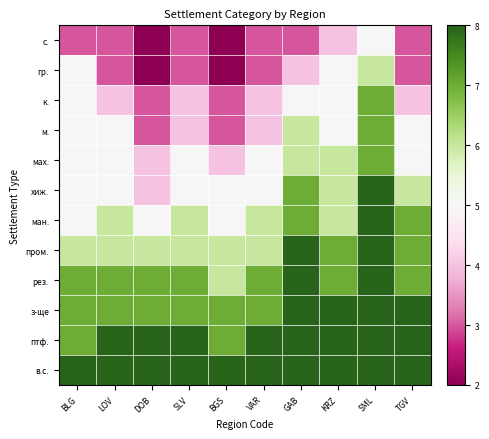

Which series has the largest total across all categories?

в.с.